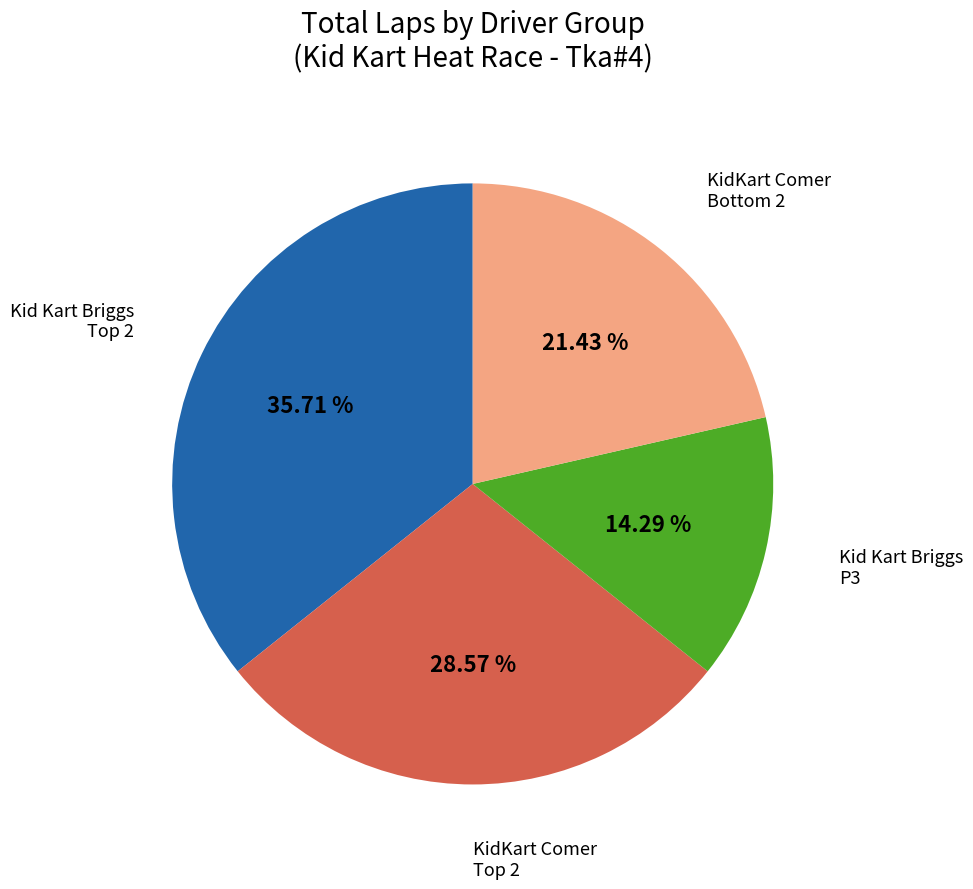

Is there any slice that represents more than half of the pie?

No